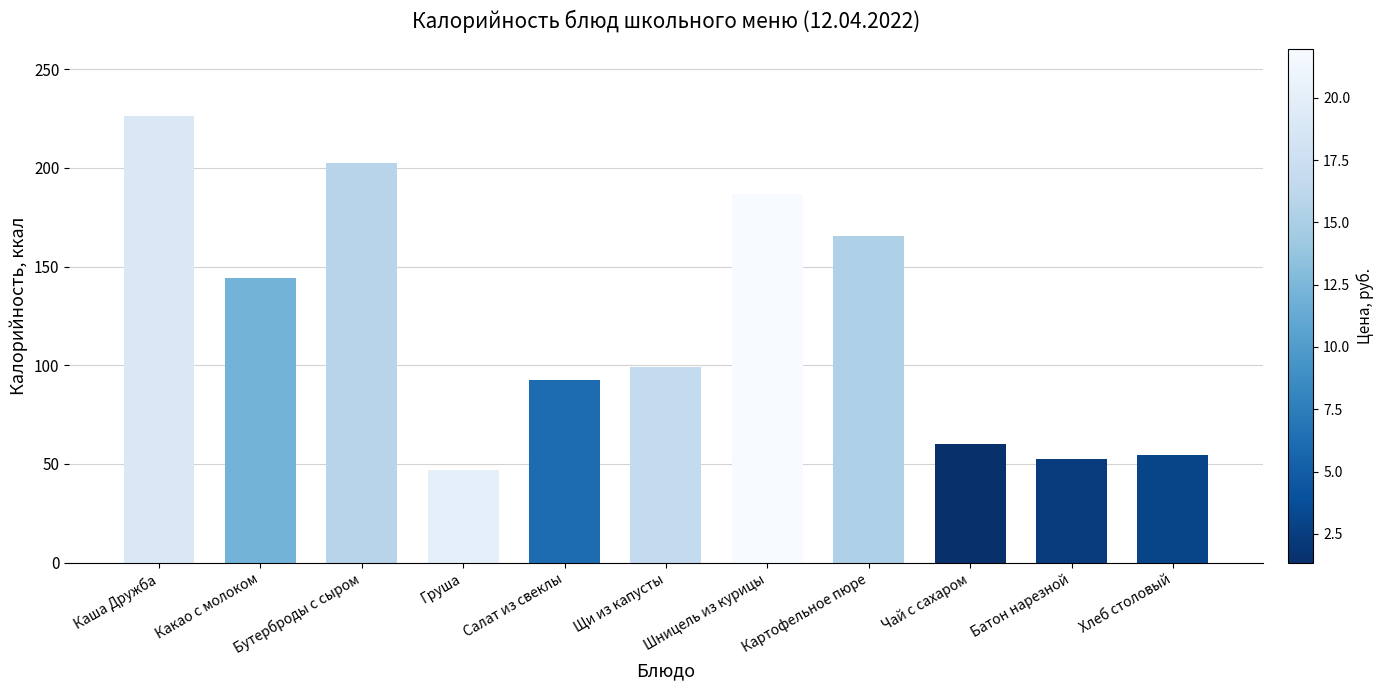

What is the label of the 8th bar from the right?

Груша